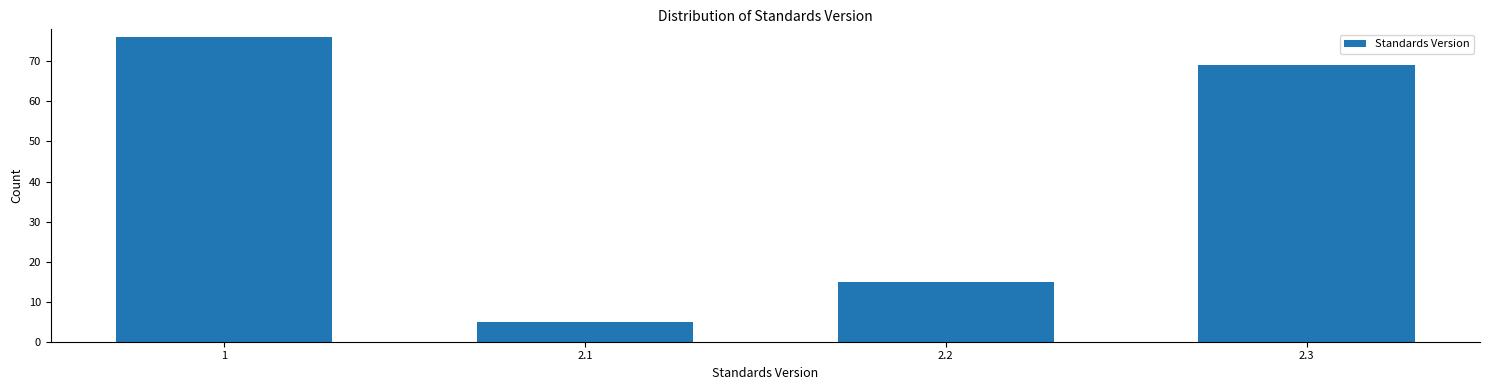

Reading left to right, extract all data points from this chart.

1=76	2.1=5	2.2=15	2.3=69